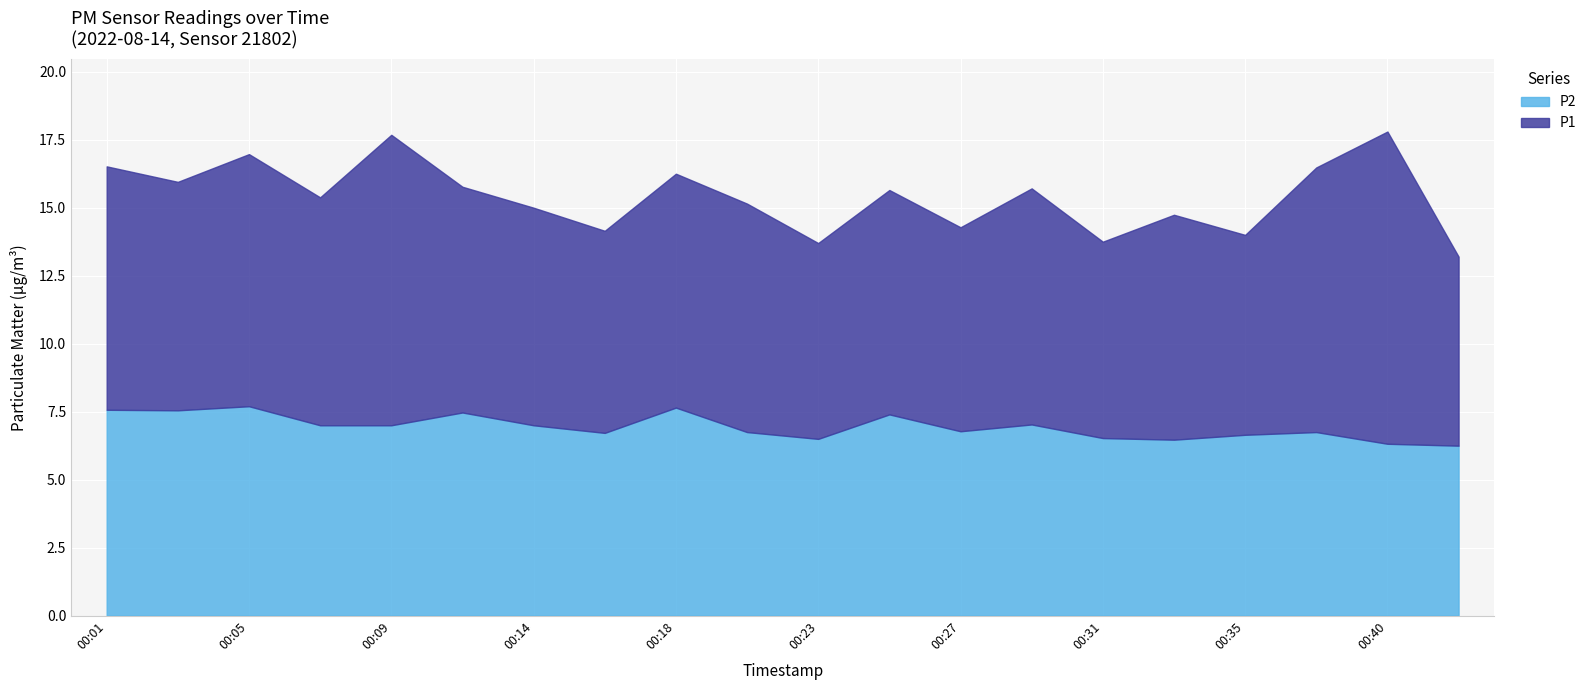

Which series has the largest range (max minus min)?

P1